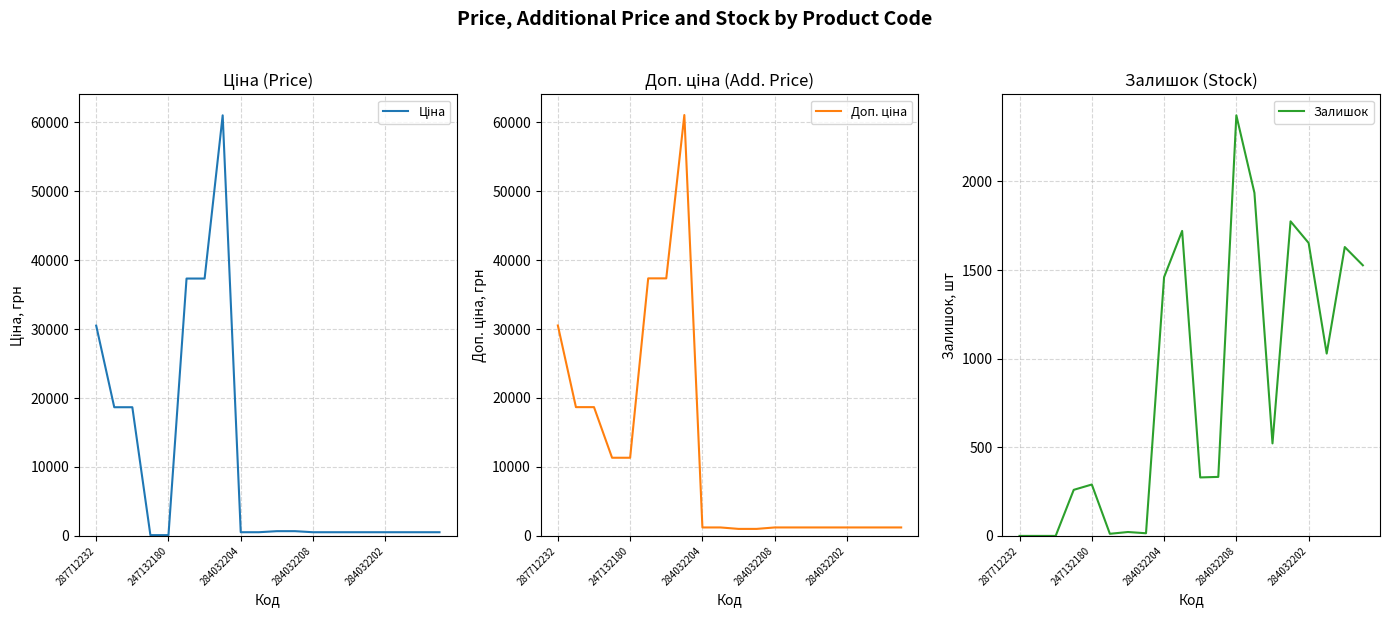

The value of Залишок at 284032202 is 1653. True or false?

True